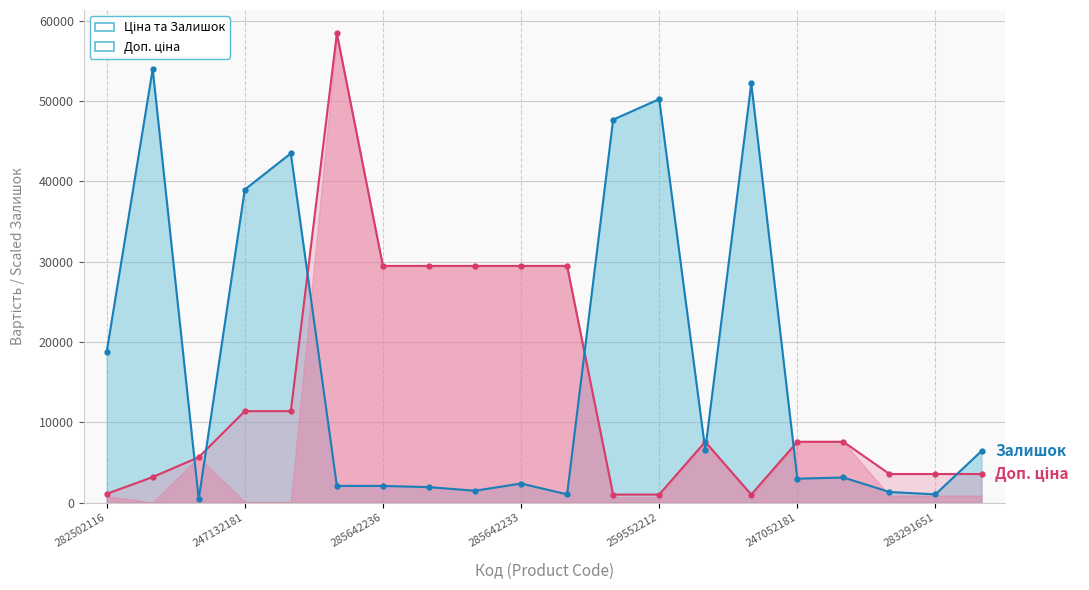

Where is Залишок scaled (line) nearest to the value 27225?

282502116